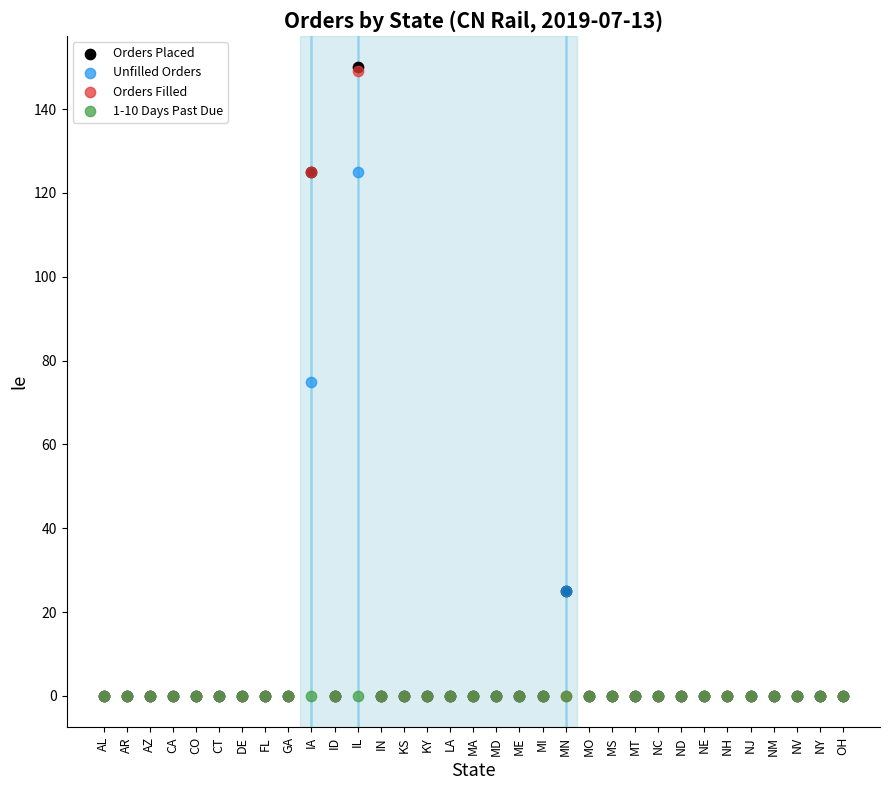

In the Unfilled Orders series, what Y value is closest to 62?

75